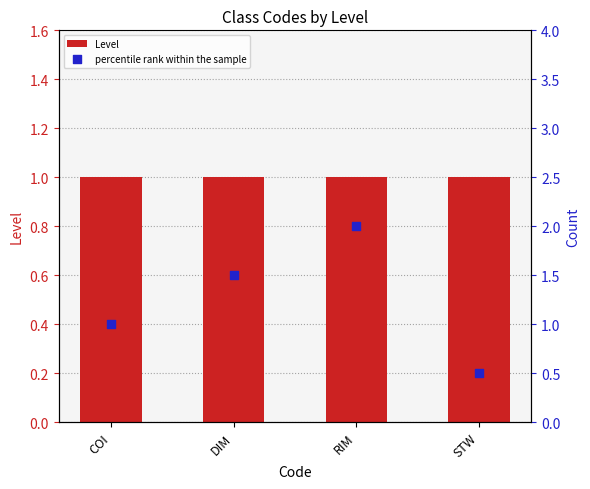

At which category is the sum across all series the highest?

RIM